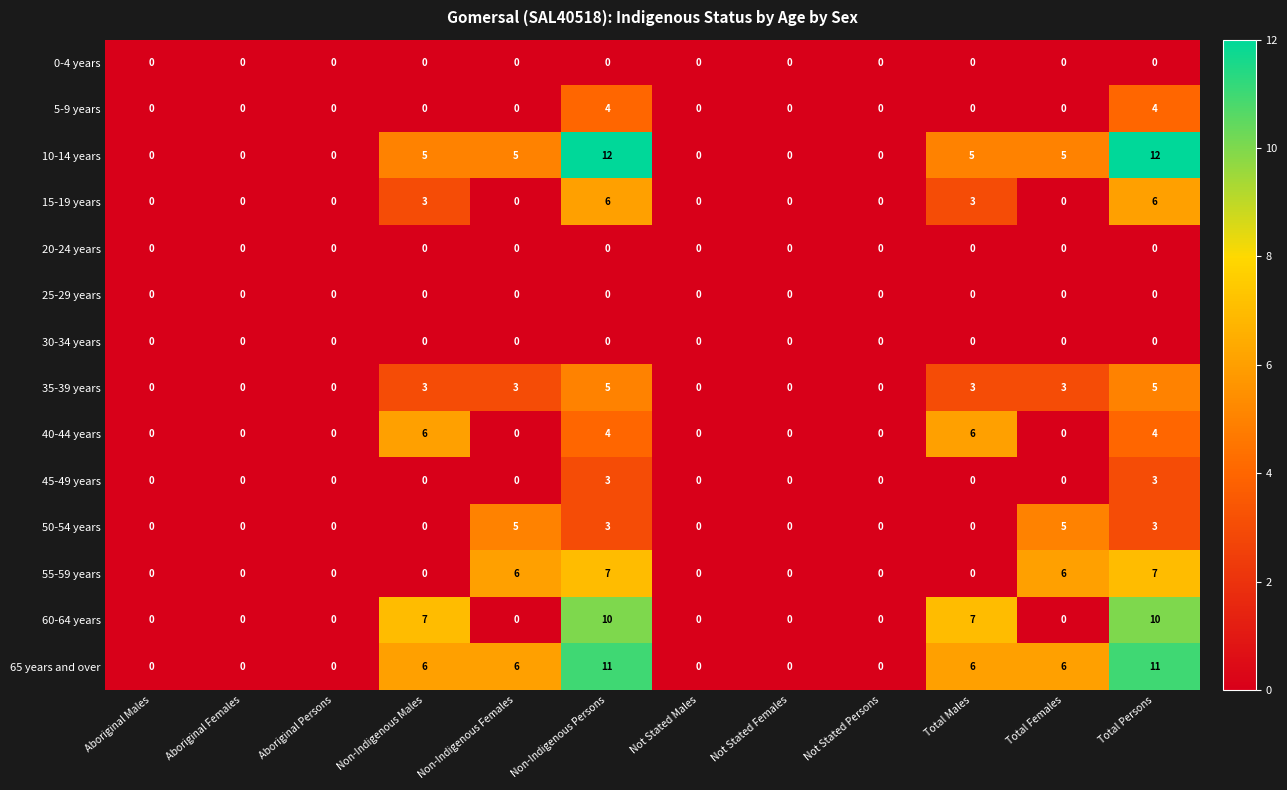

What is the difference between the maximum and minimum values in the 40-44 years series?

6